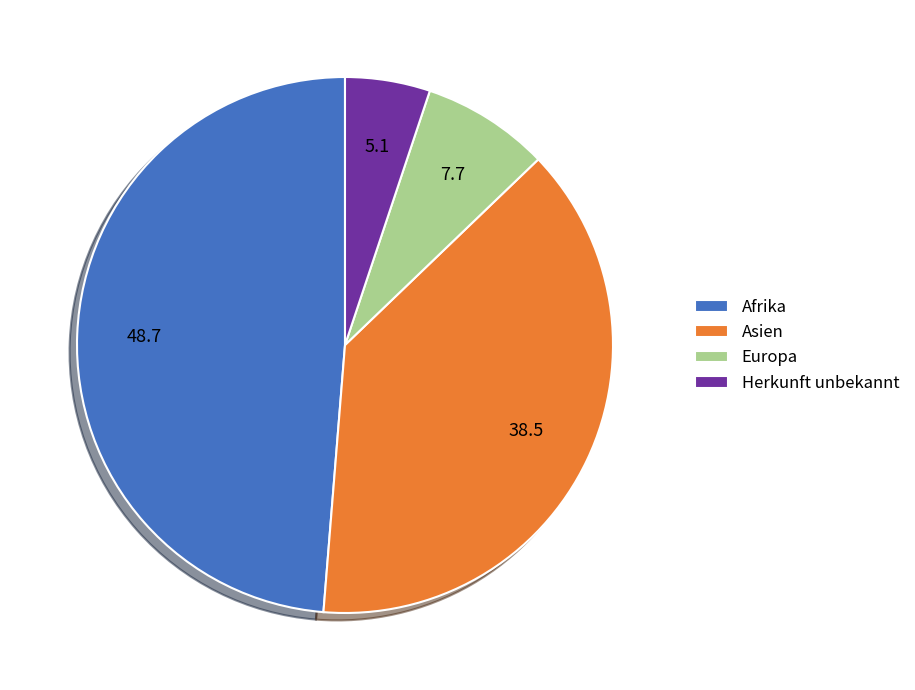

The Europa slice represents 1% of the pie. True or false?

False